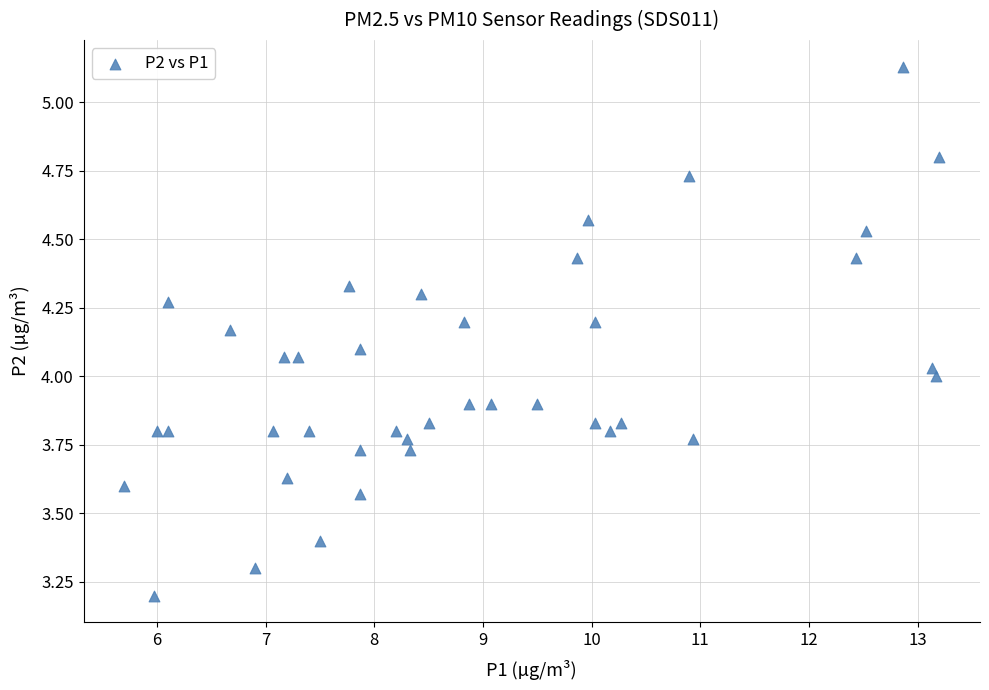

What is the range of Y values (max minus min)?

1.9